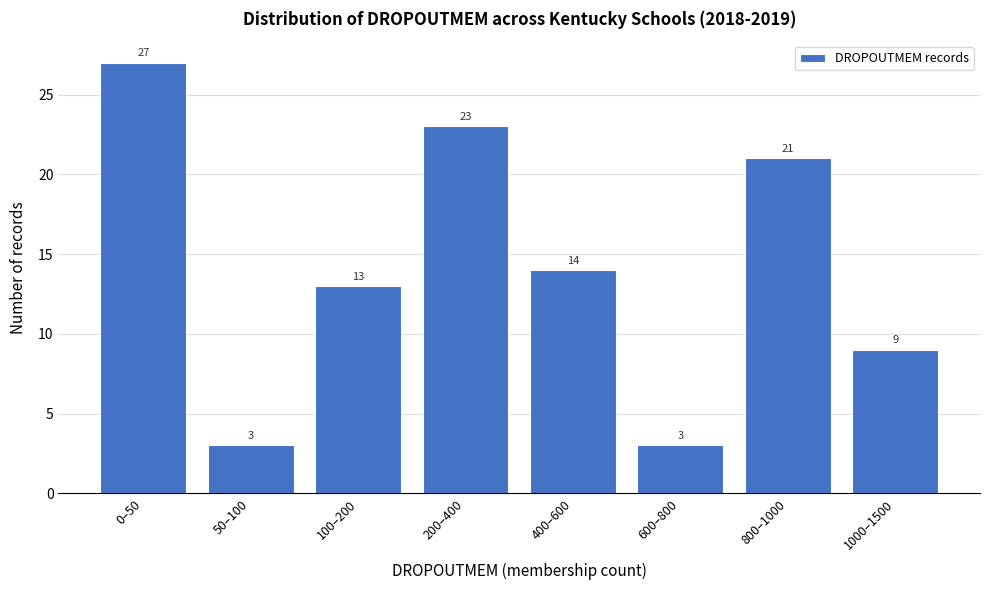

Reading left to right, what are all the values shown in this chart?

0–50=27	50–100=3	100–200=13	200–400=23	400–600=14	600–800=3	800–1000=21	1000–1500=9